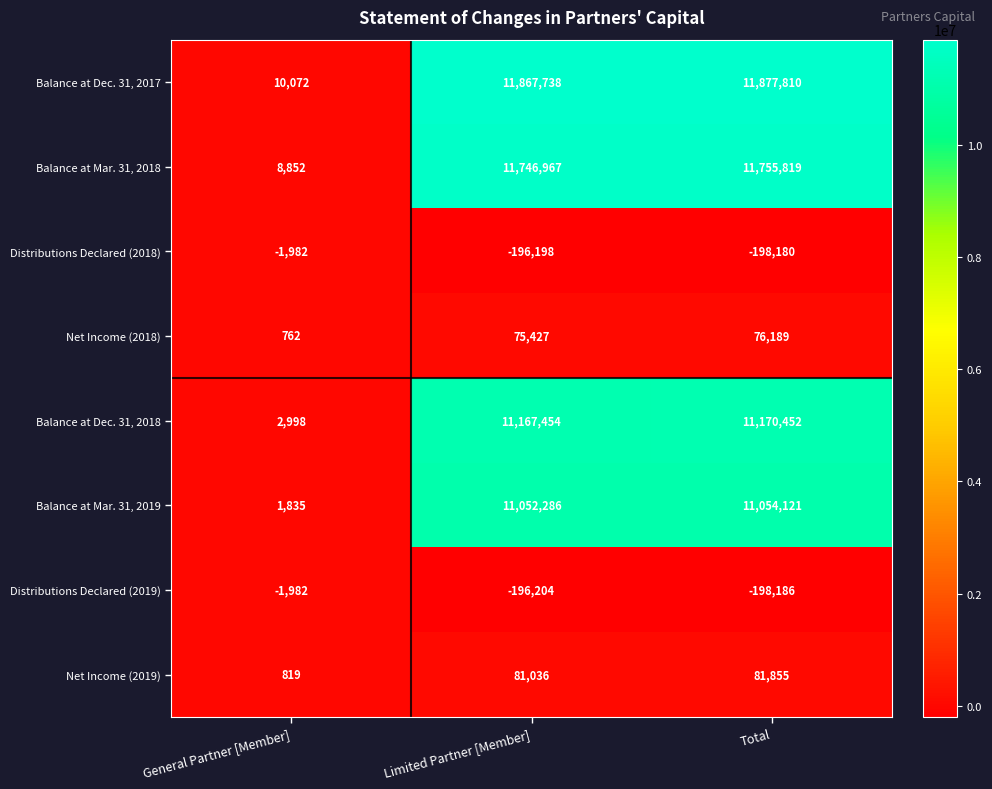

Which series changed the most between Limited Partner [Member] and Total?

Balance at Dec. 31, 2017